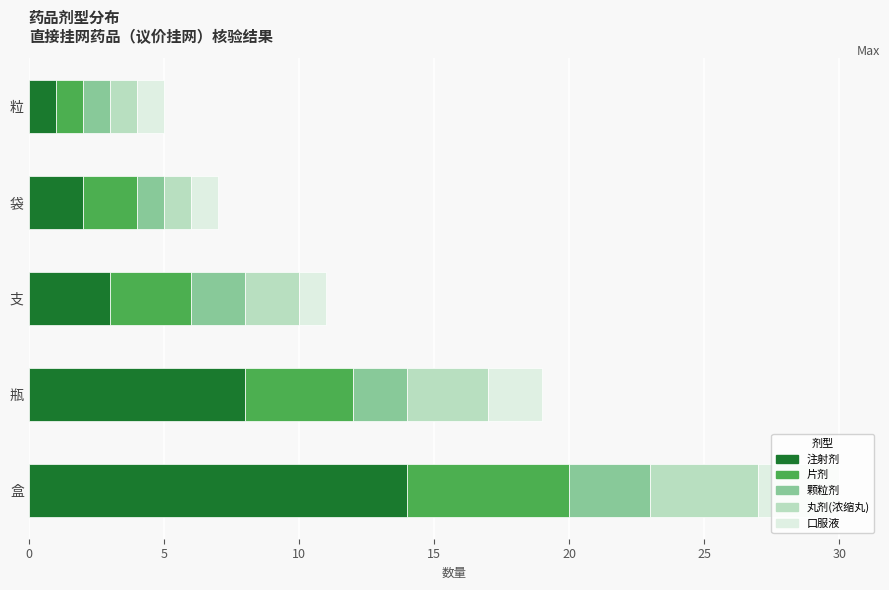

At which label does 注射剂 reach its minimum?

粒